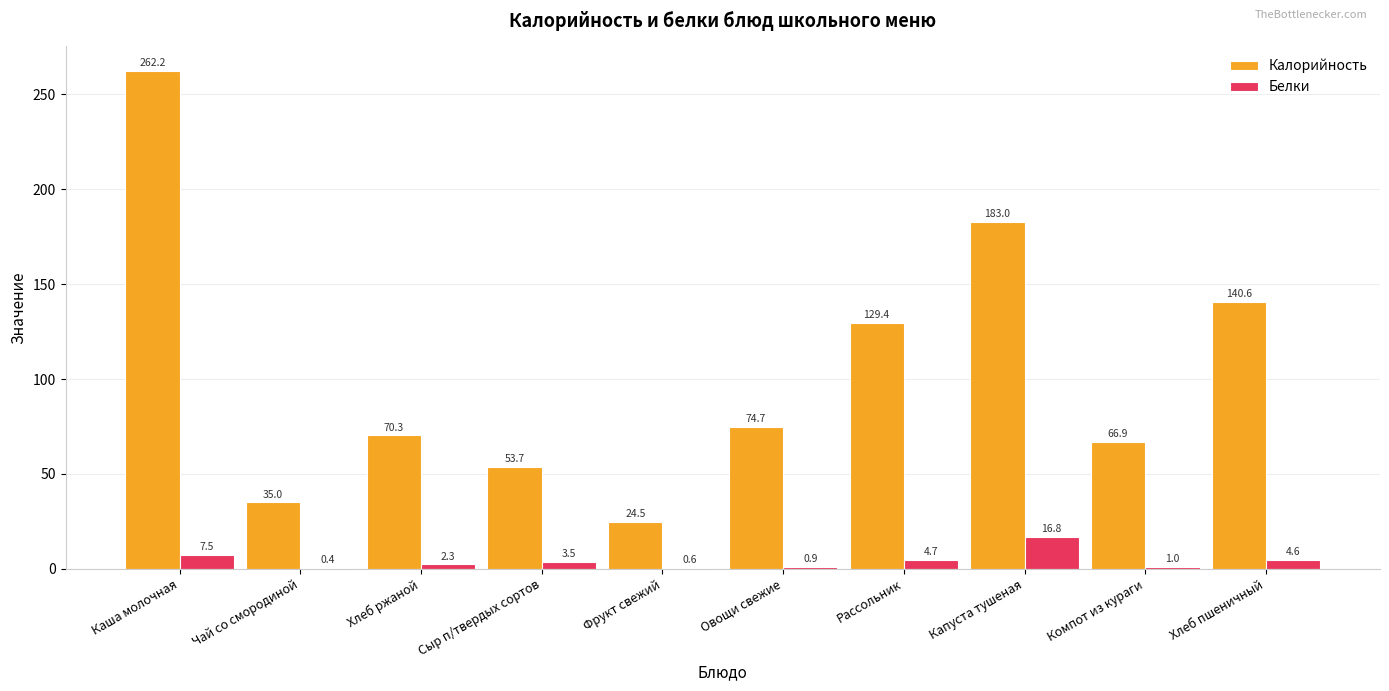

What is the maximum value shown in the chart?

262.2